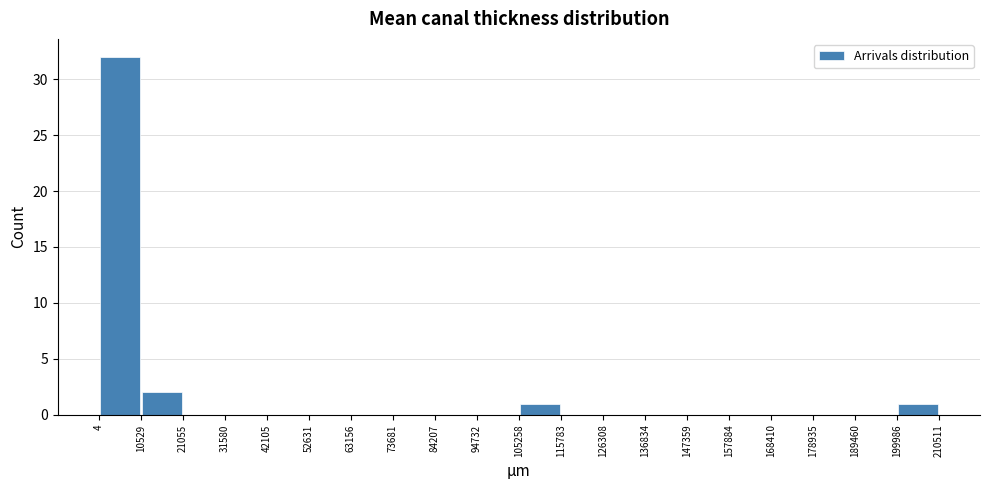

Reading left to right, transcribe this chart: for each bar, give the range it covers on the x-axis and its height. The values are not printed on the chart, so give them approximately, as read against the axis.

4 to 10529: 32
10529 to 21055: 2
21055 to 31580: 0
31580 to 42105: 0
42105 to 52631: 0
52631 to 63156: 0
63156 to 73681: 0
73681 to 84207: 0
84207 to 94732: 0
94732 to 105258: 0
105258 to 115783: 1
115783 to 126308: 0
126308 to 136834: 0
136834 to 147359: 0
147359 to 157884: 0
157884 to 168410: 0
168410 to 178935: 0
178935 to 189460: 0
189460 to 199986: 0
199986 to 210511: 1